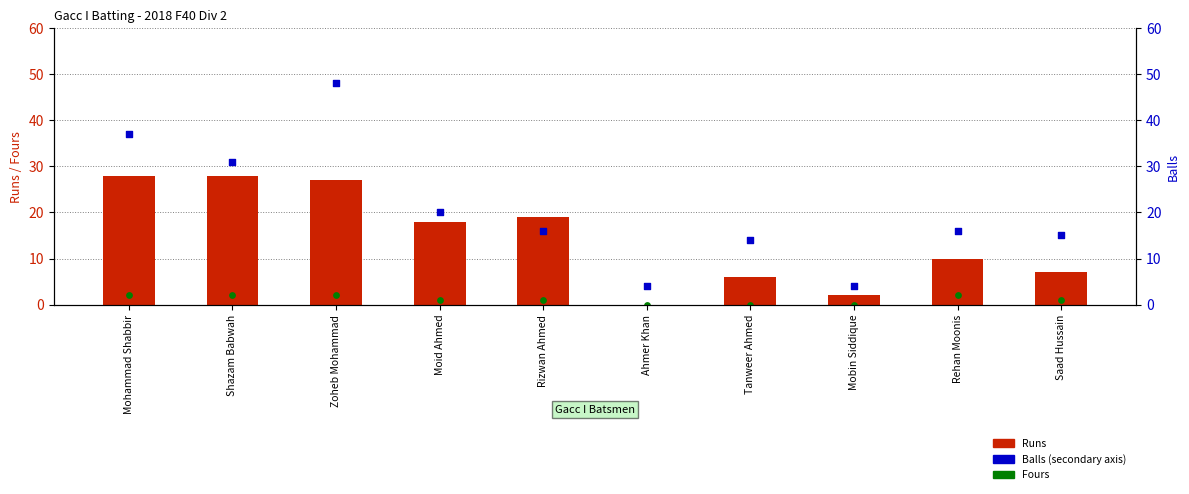

Which series contains the lowest Y value?

Runs